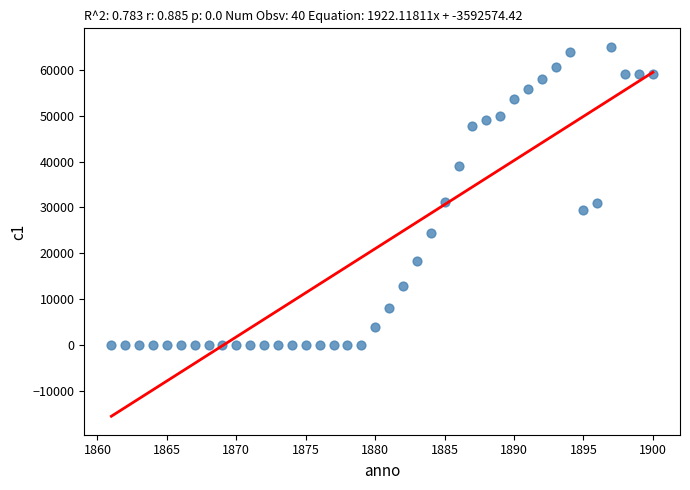

What is the range of X values (max minus min)?

39